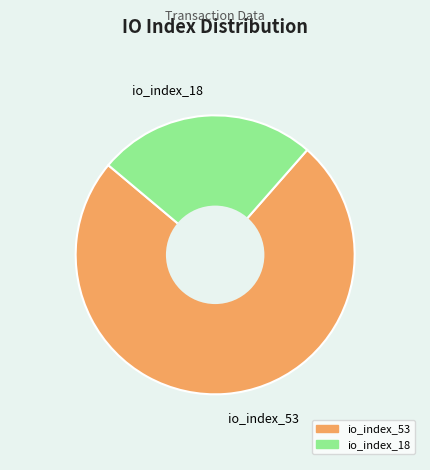

Which category has the smallest portion of the pie?

io_index_18